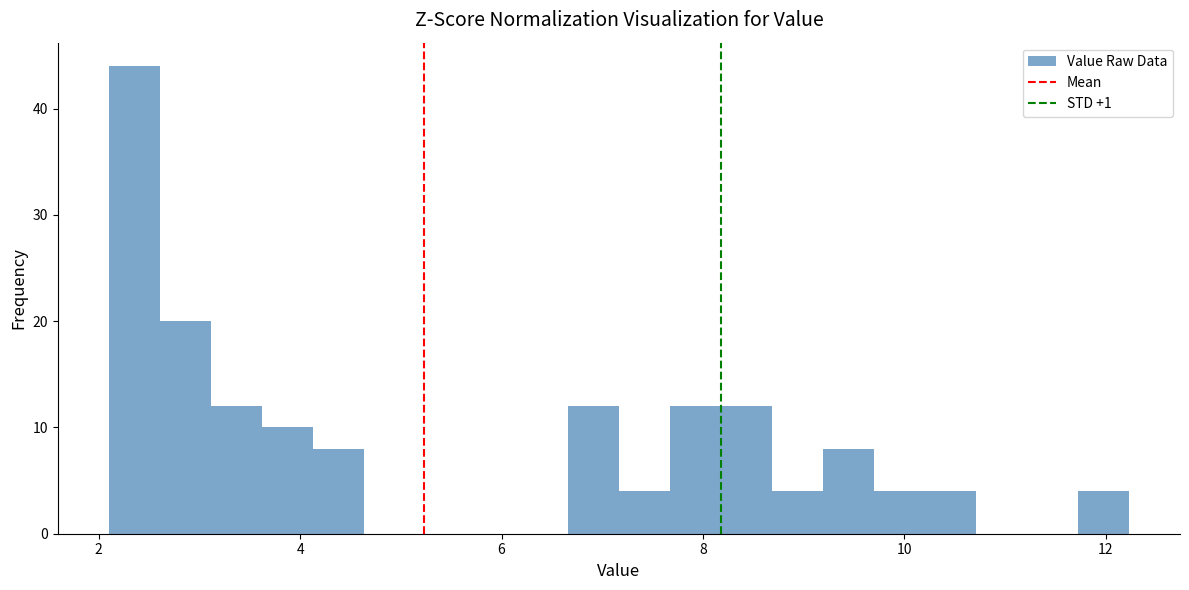

Around what value on the x-axis is the tallest bar? Give the approximate position of its centre, as read against the axis.

2.4